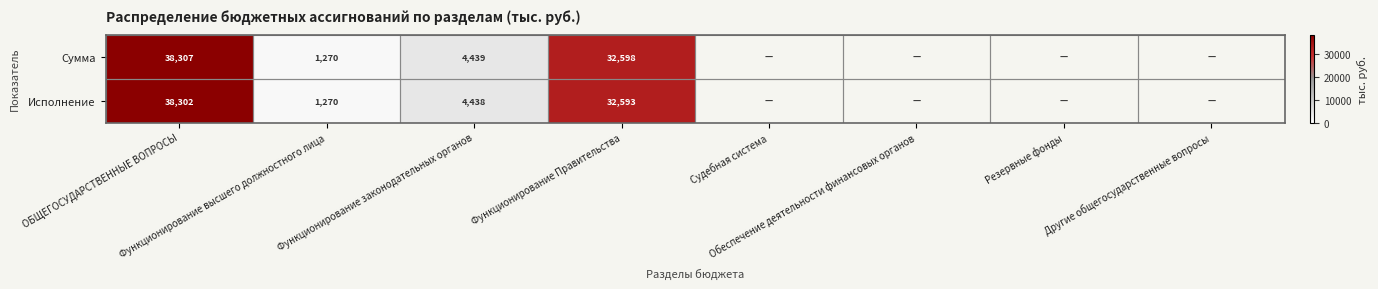

At how many categories does at least one series exceed 6278?

2